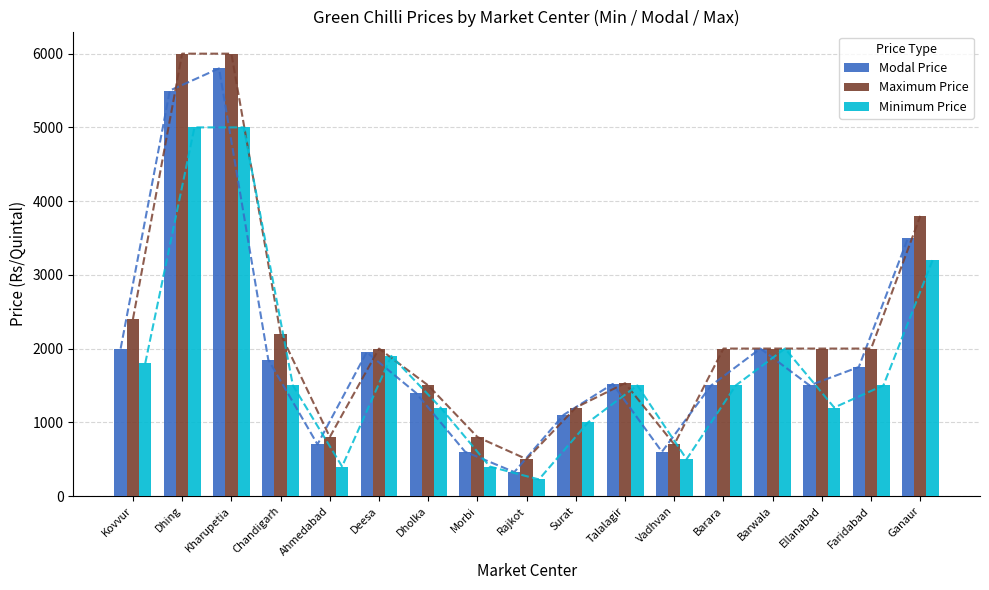

How many distinct data groups are displayed?

3